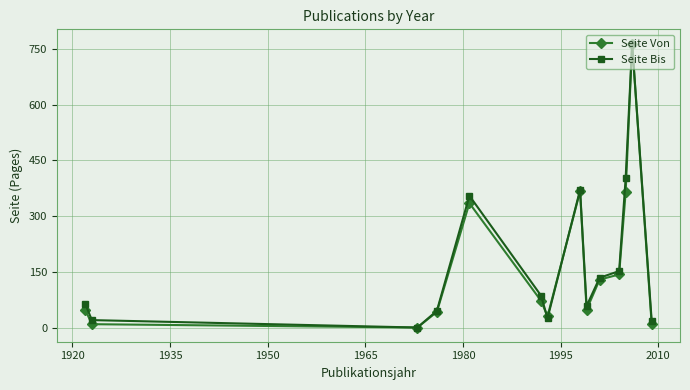

How many interior local valleys does the Seite Bis series have?

3